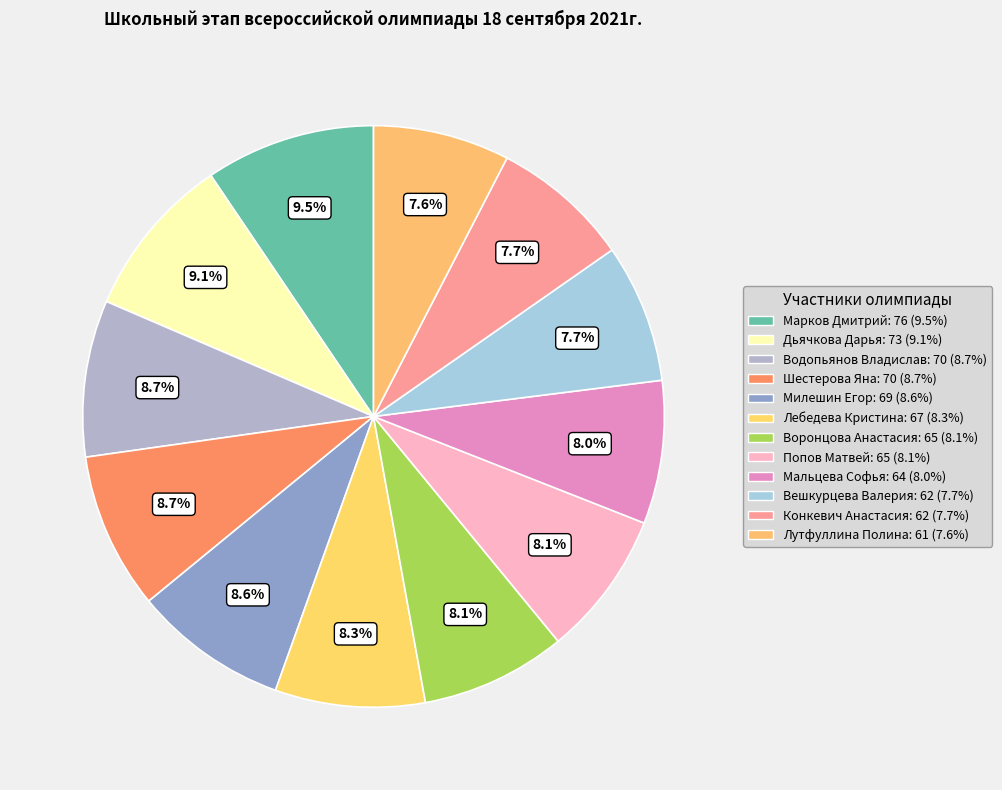

Is it true that Конкевич Анастасия is 1% of the pie?

False